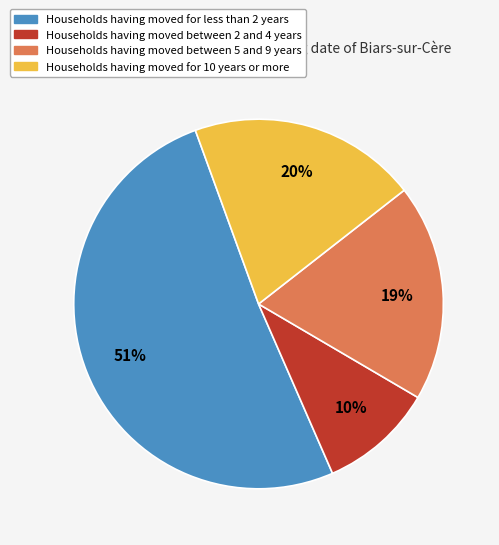

Is there a majority slice in this chart?

Yes